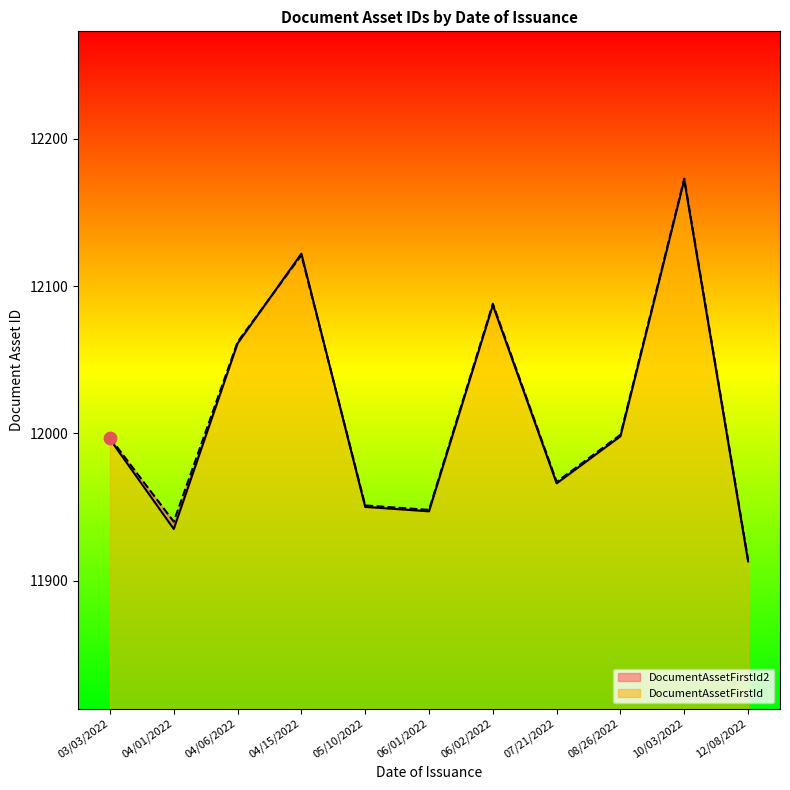

What is the total value across all series at 10/03/2022?

24345